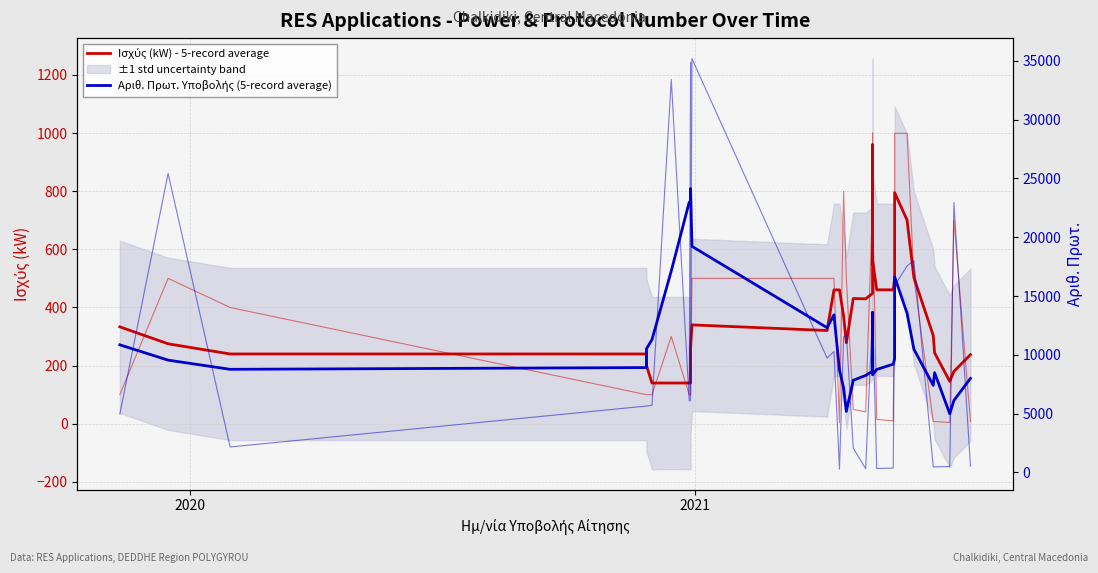

How many values in the Αριθ. Πρωτ. Υποβολής (5-record average) series are below 10854?

20